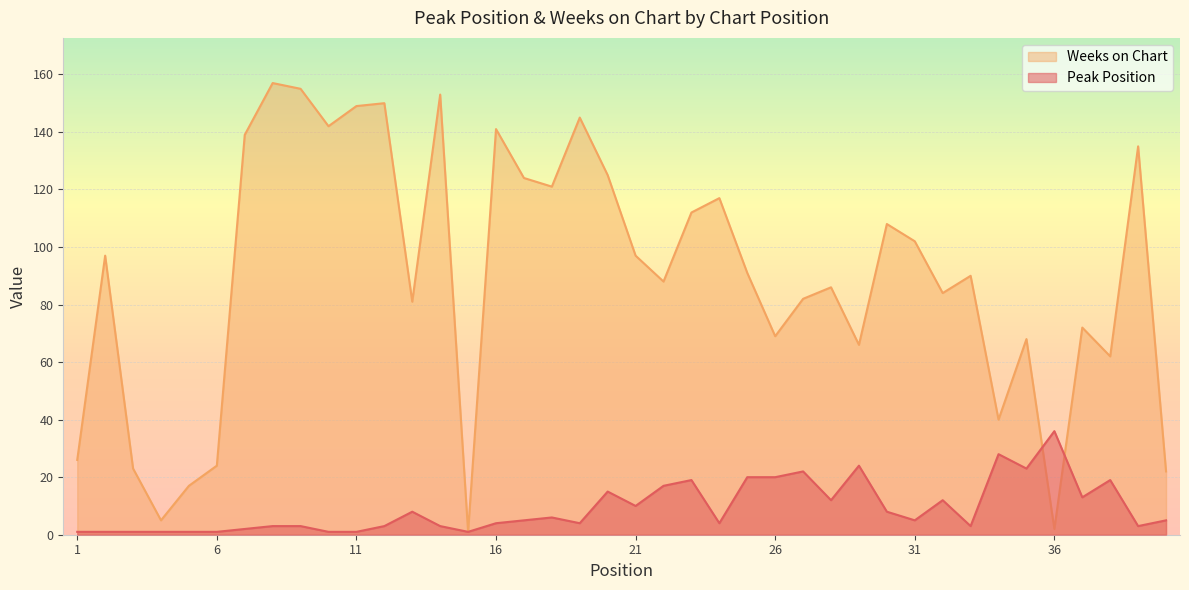

How many lines are shown in the chart?

2